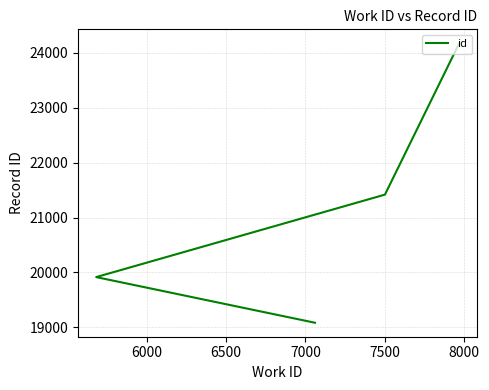

What is the sum of the values at 6500 and 7000?

45594